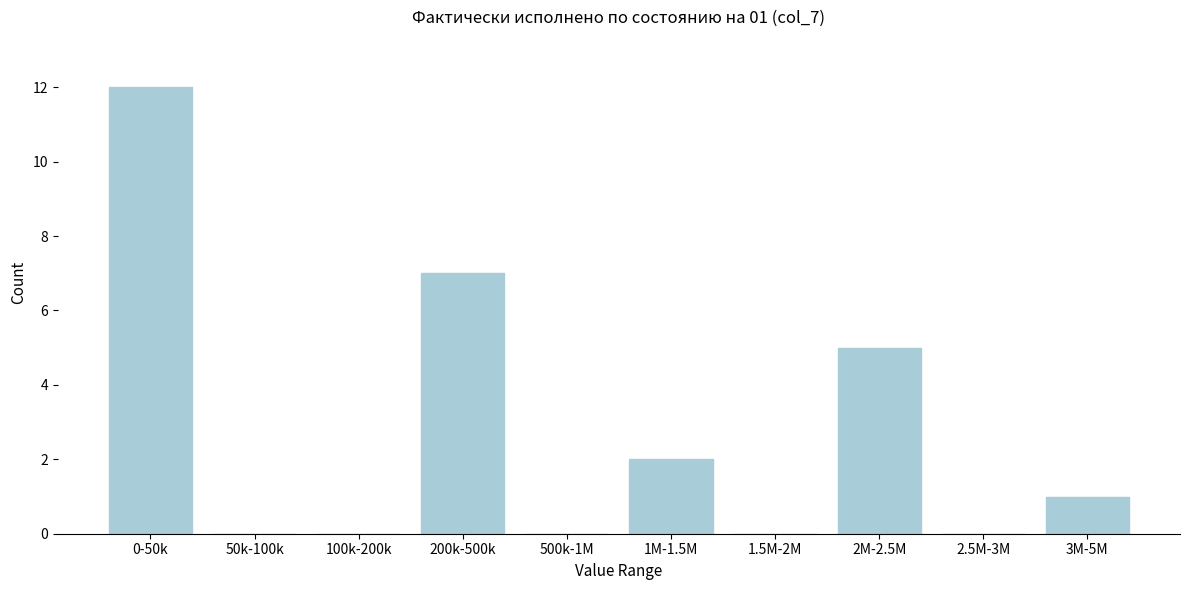

Reading left to right, extract all data points from this chart.

0-50k=12	50k-100k=0	100k-200k=0	200k-500k=7	500k-1M=0	1M-1.5M=2	1.5M-2M=0	2M-2.5M=5	2.5M-3M=0	3M-5M=1